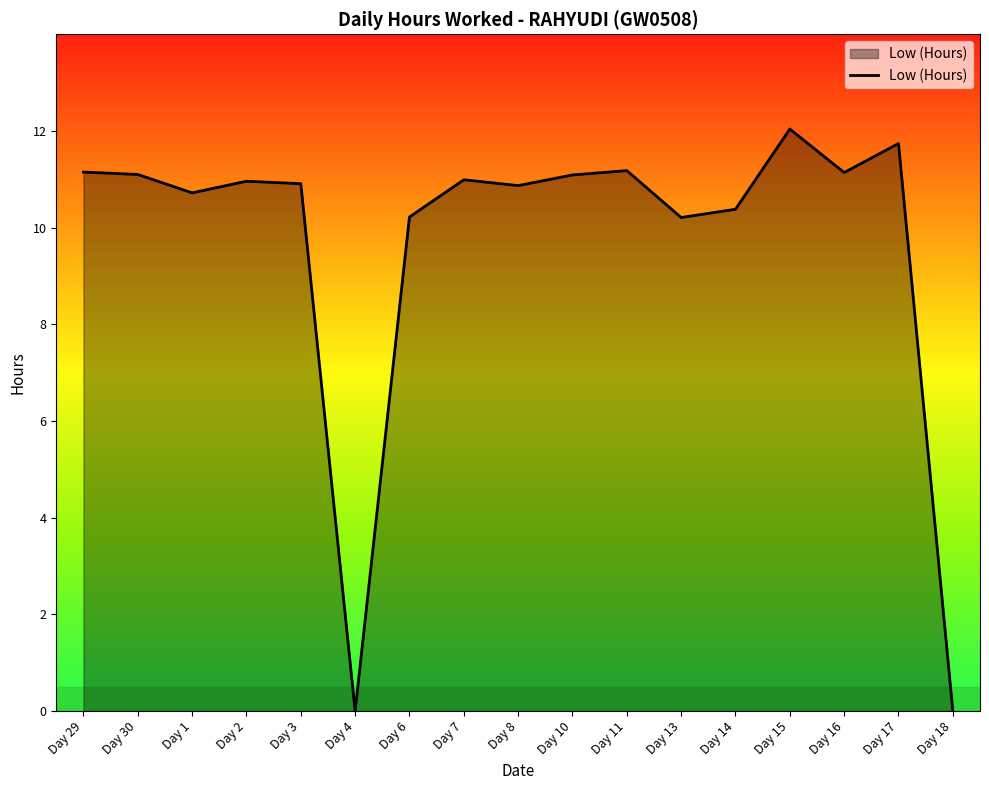

Between Day 3 and Day 14, which is larger?

Day 3